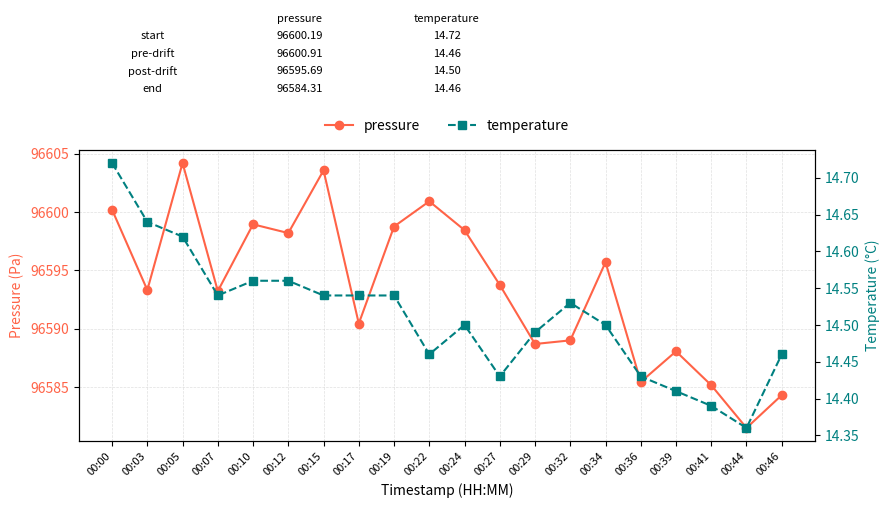

What is the sum of all temperature values?

290.2